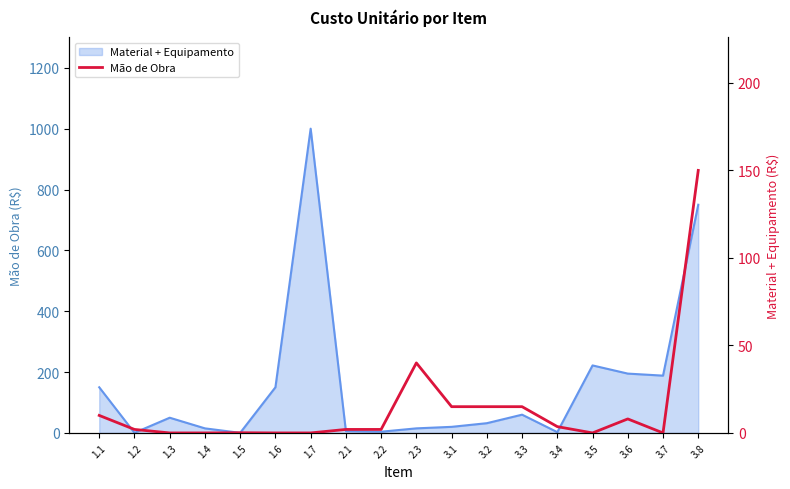

Rank the categories by value from highest to lowest.

3.8, 2.3, 3.1, 3.2, 3.3, 1.1, 3.6, 3.4, 1.2, 2.1, 2.2, 1.5, 1.3, 1.4, 1.6, 1.7, 3.5, 3.7